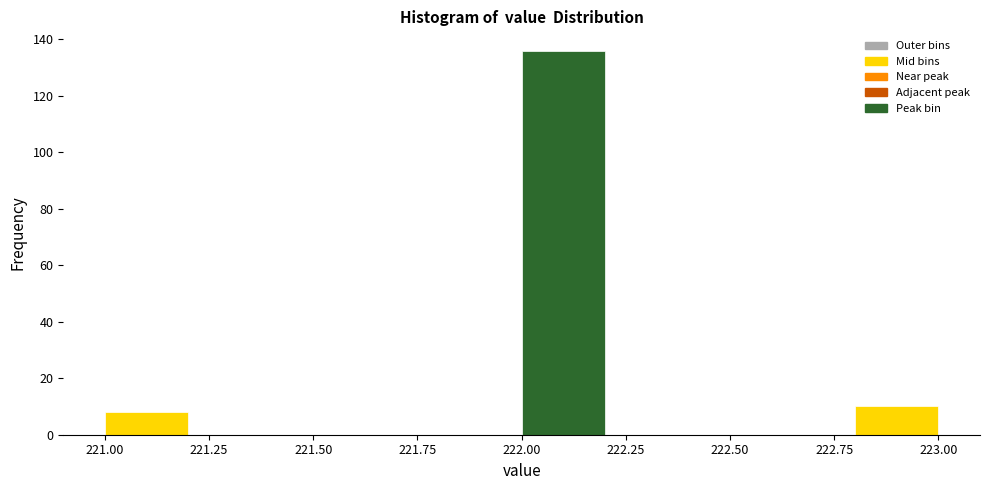

Reading left to right, transcribe this chart: for each bar, give the range it covers on the x-axis and its height. The values are not printed on the chart, so give them approximately, as read against the axis.

221.0 to 221.2: 8
221.2 to 221.4: 0
221.4 to 221.6: 0
221.6 to 221.8: 0
221.8 to 222.0: 0
222.0 to 222.2: 136
222.2 to 222.4: 0
222.4 to 222.6: 0
222.6 to 222.8: 0
222.8 to 223.0: 10